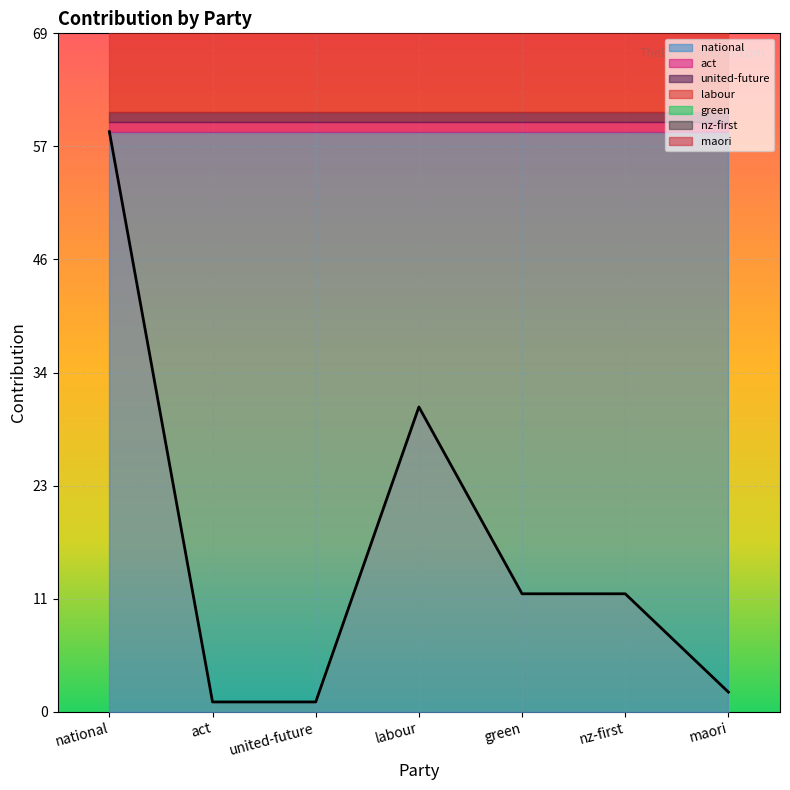

What is the value of the 3rd point from the left?

1